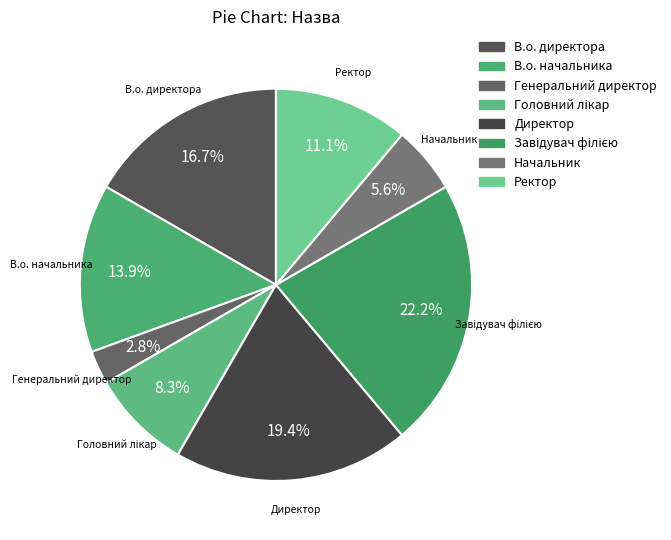

Approximately how many times larger is the value at Ректор compared to Директор?

0.6